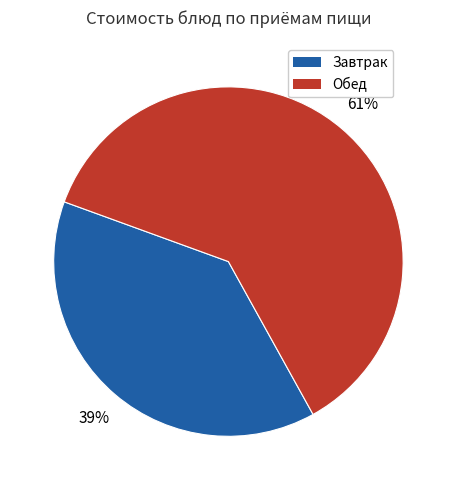

What is the ratio of the value at Обед to the value at Завтрак?

1.6